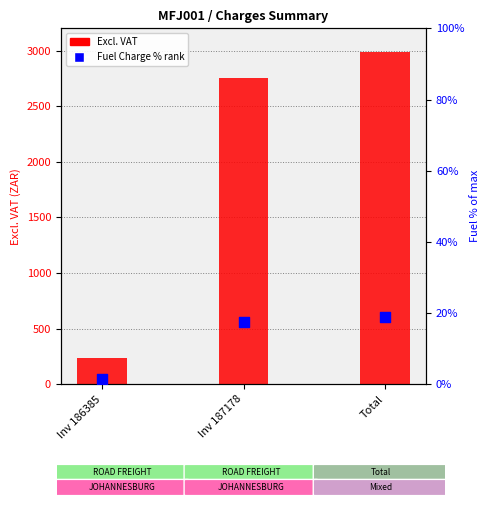

At which category is the sum across all series the highest?

Total